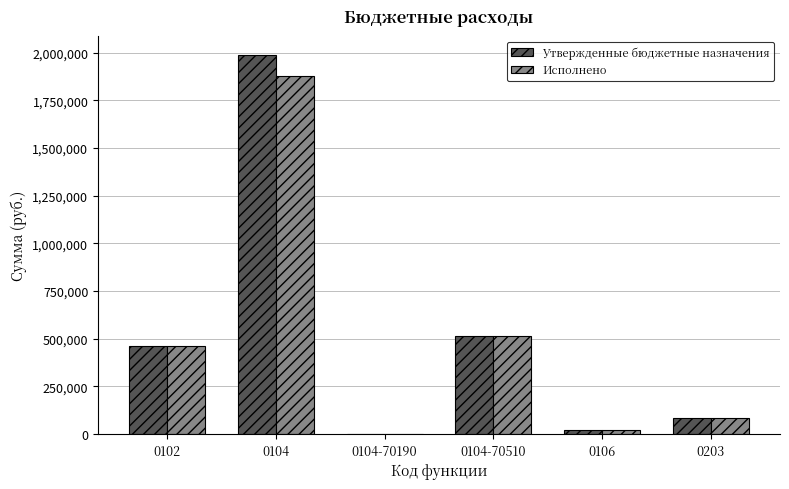

What is the maximum value for Утвержденные бюджетные назначения?

1988187.0